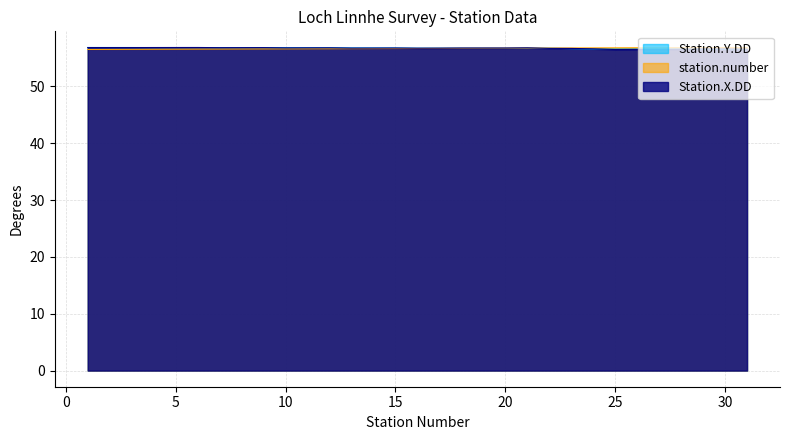

The Station.X.DD series shows 98.6 at 25. True or false?

False